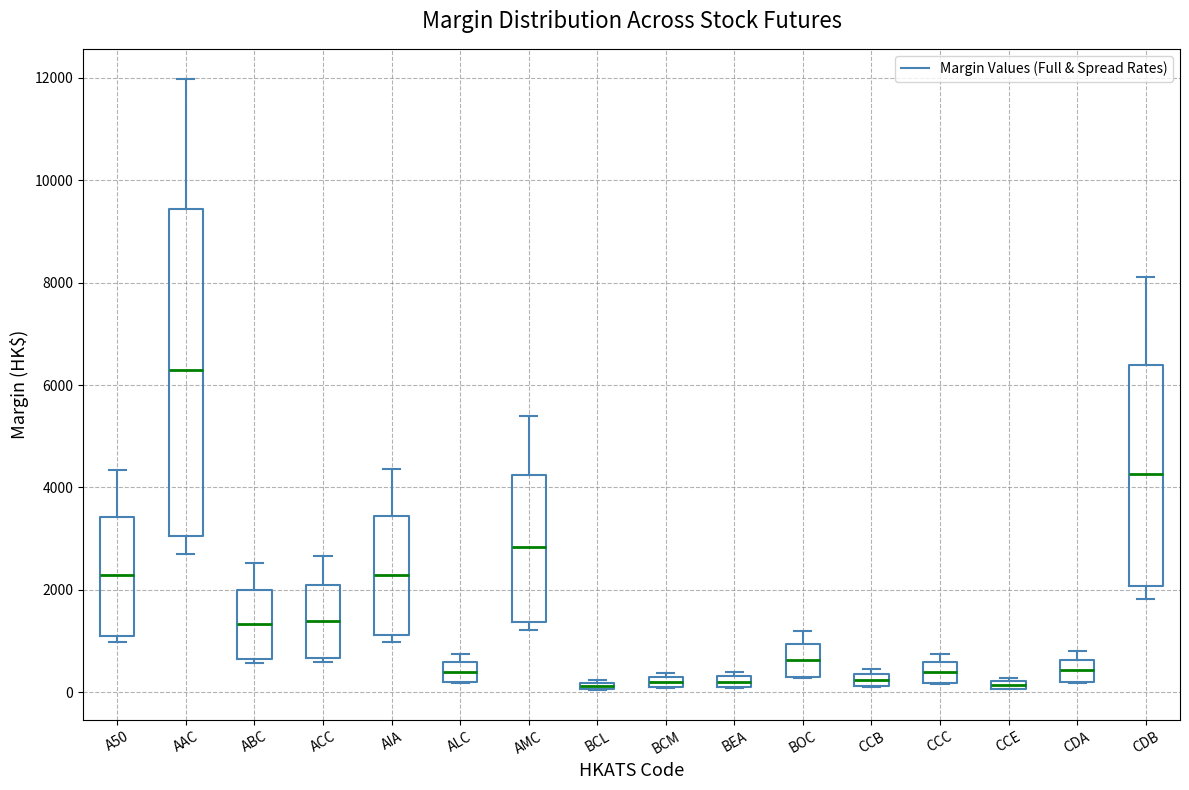

Where is the lower edge of the box for BCM on the y-axis? The values are not printed on the chart, so give them approximately, as read against the axis.

0